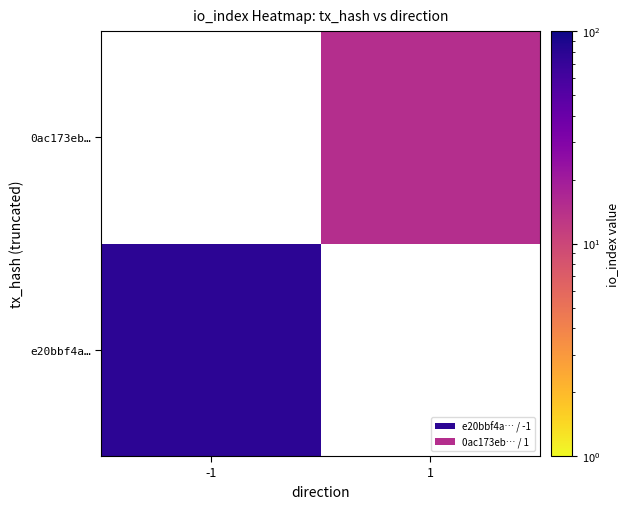

Rank the series by their average value, from lowest to highest.

0ac173eb2c092e644a95cfd1bbe4d9f77154588, e20bbf4a0c43afd65e0a5238831bca3d0136c5d